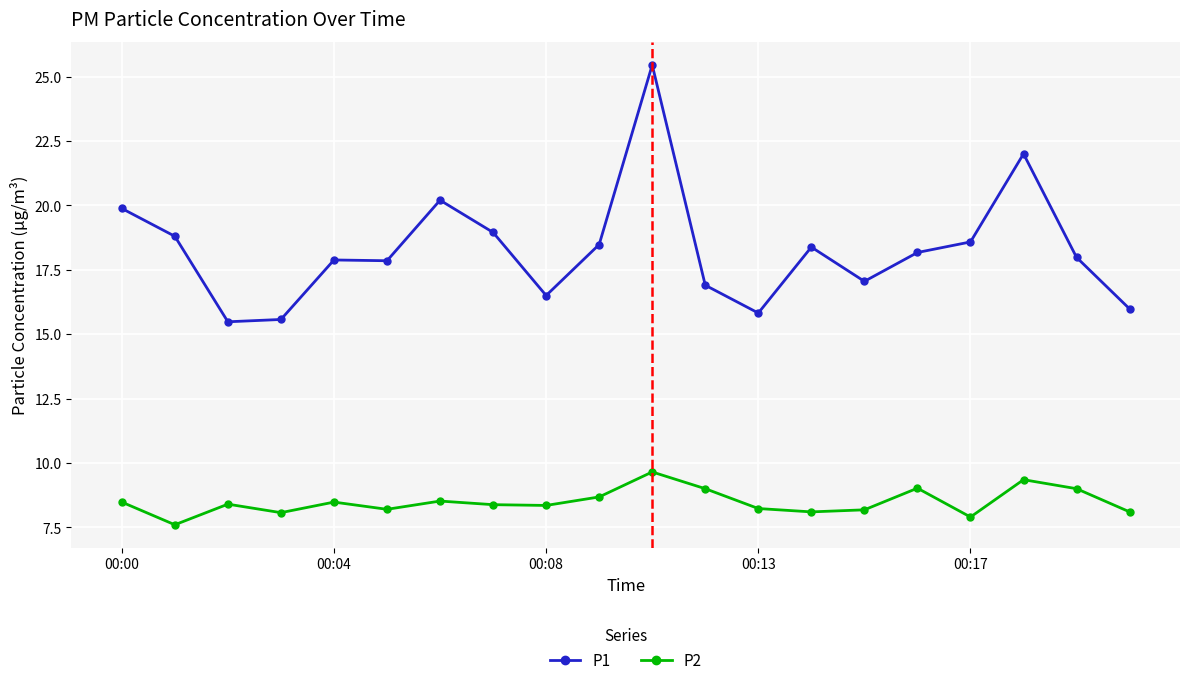

List the series in order of their peak value, highest first.

P1, P2